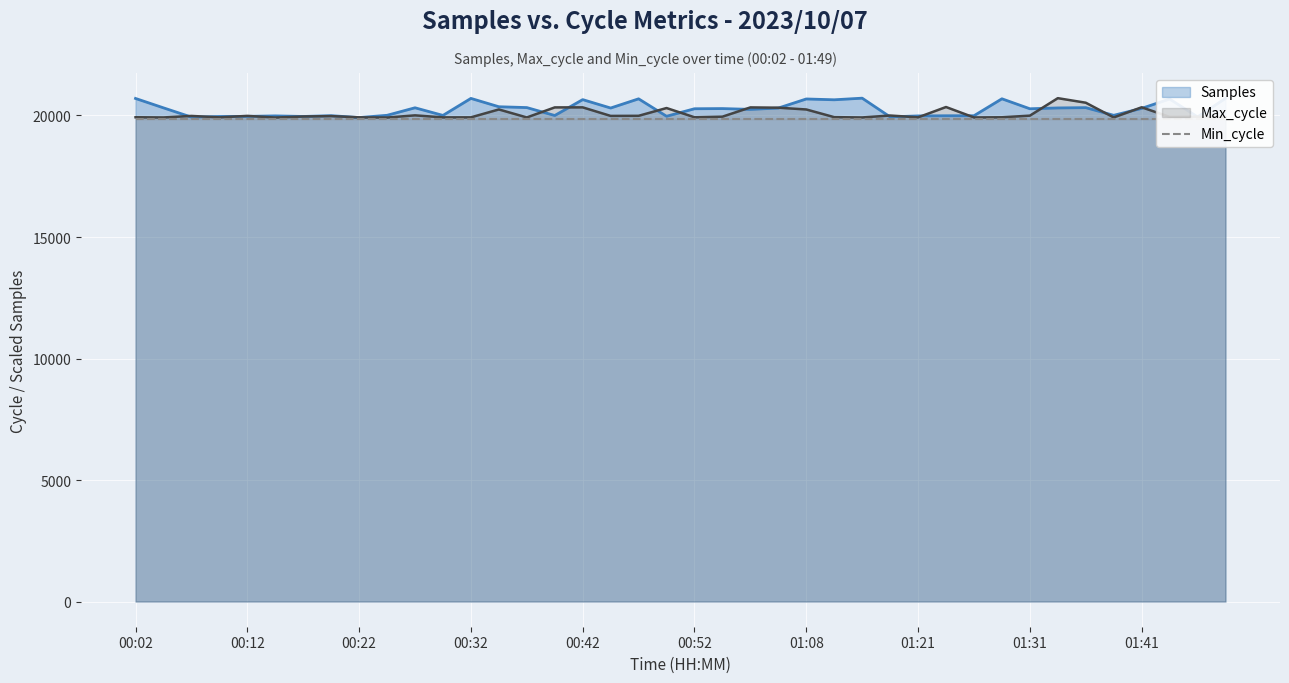

After their last crossing, which series has the higher values: Max_cycle or Samples?

Samples